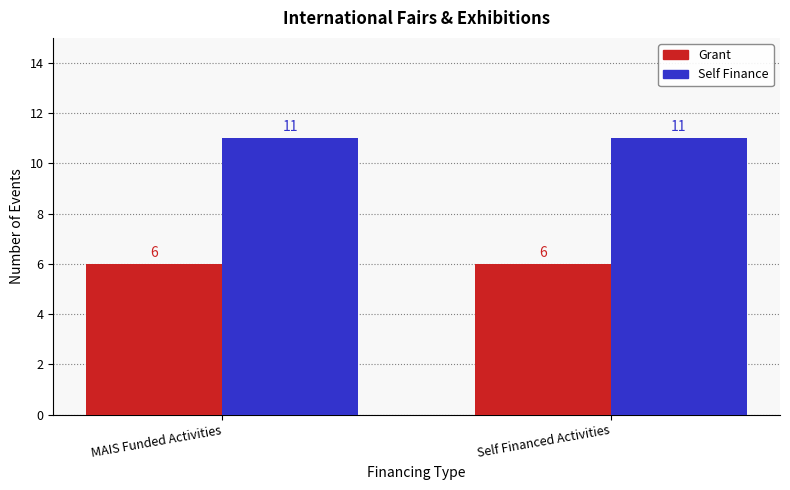

What is the average value of the Self Finance series?

11